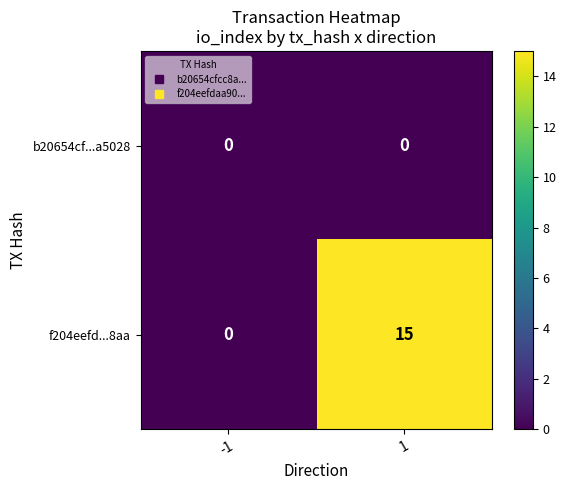

Which series has the largest total across all categories?

f204eefd...8aa